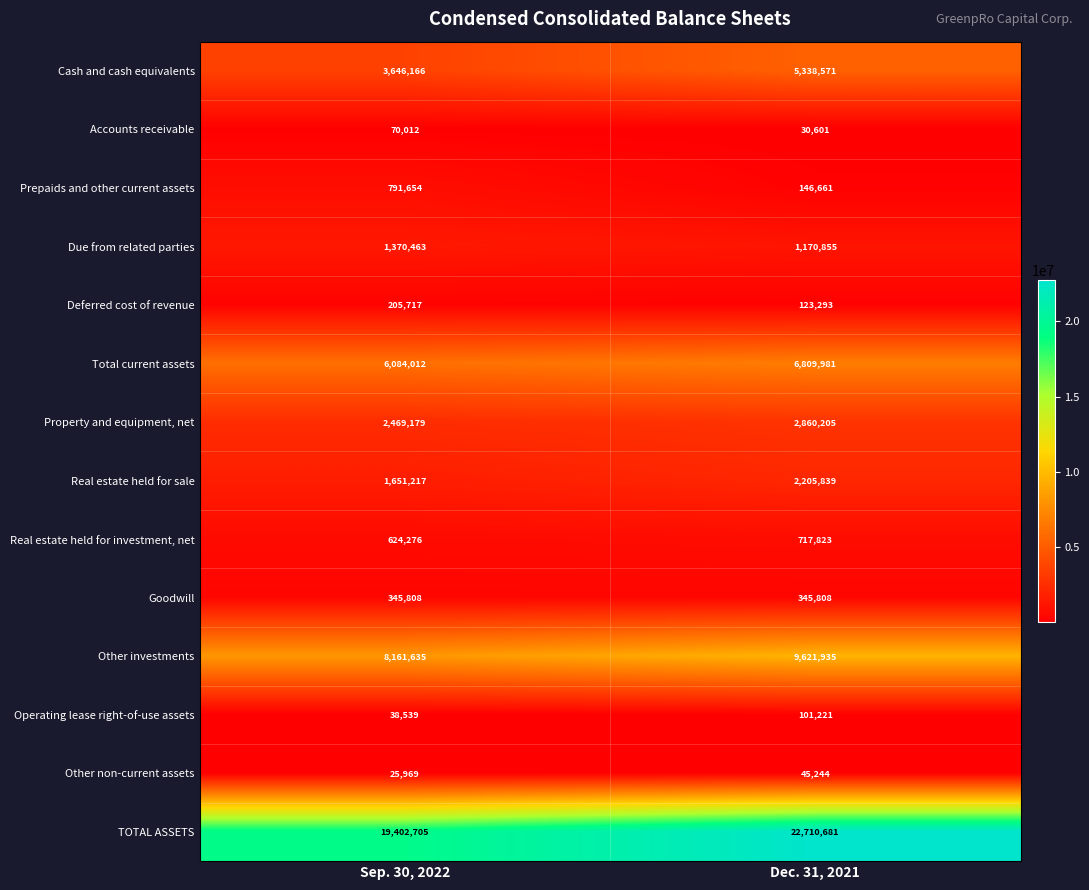

Which series changed the most between Sep. 30, 2022 and Dec. 31, 2021?

TOTAL ASSETS